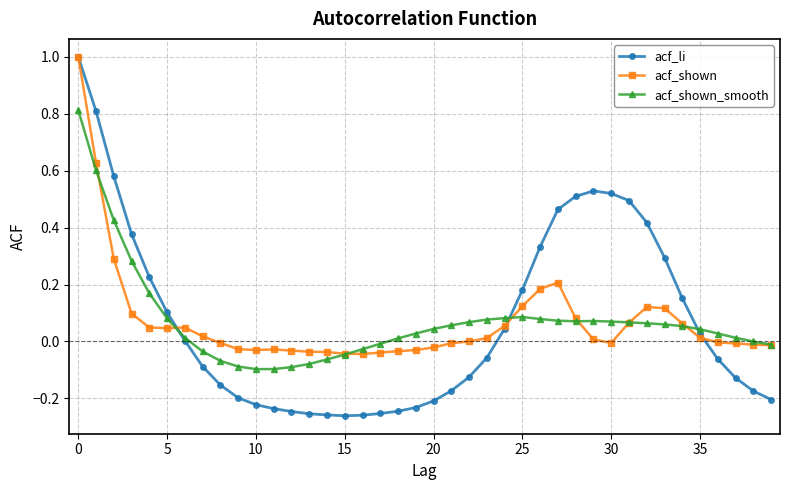

Which series has the widest spread of values?

acf_li